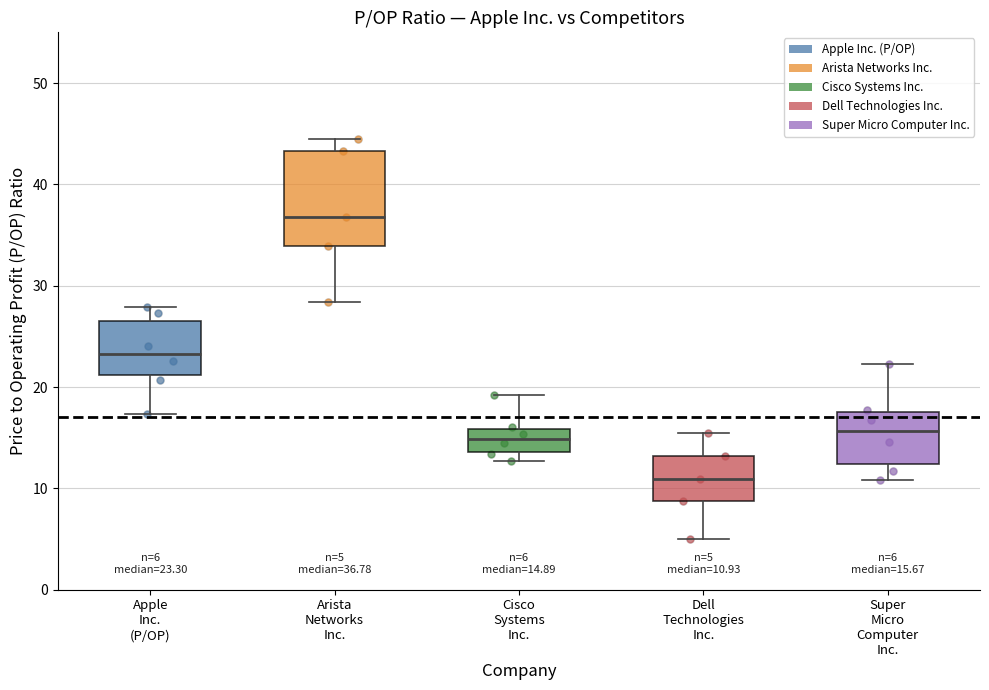

Which box has the highest median line?

Arista Networks Inc.